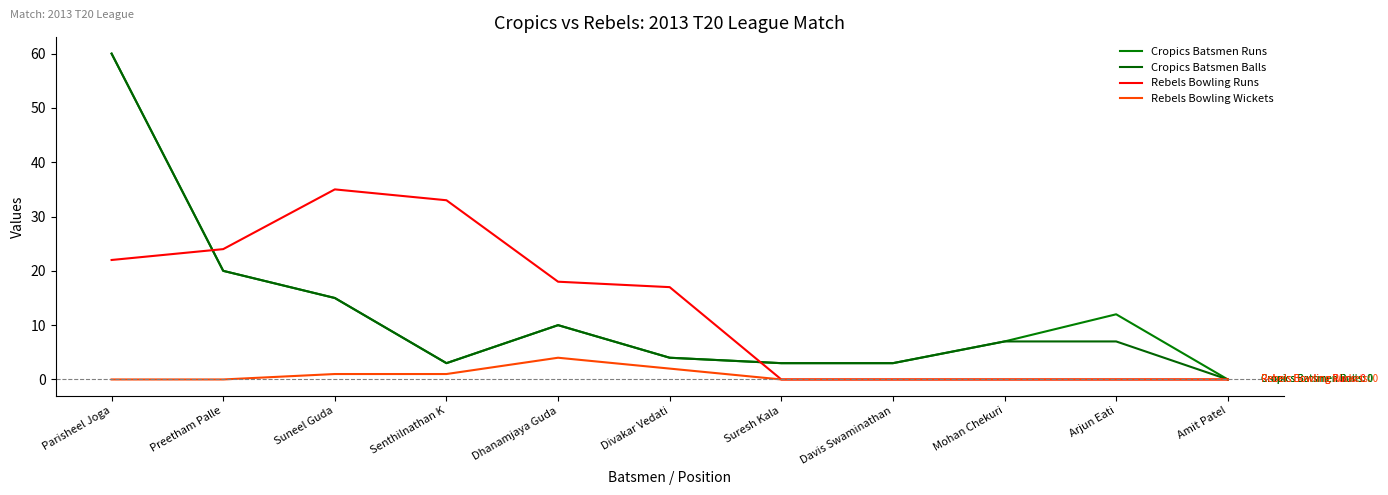

Which series has the largest total across all categories?

Rebels Bowling Runs